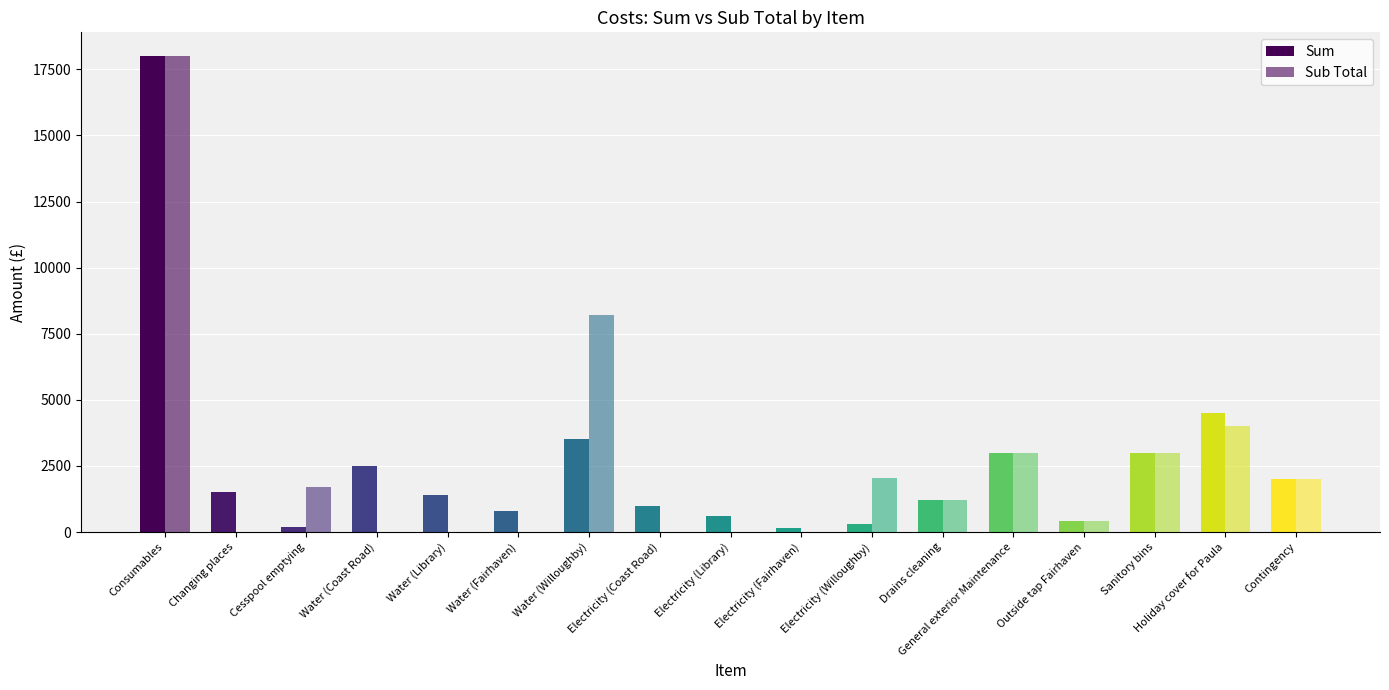

Reading right to left, what are all the values shown in this chart?

Sum: Contingency=2000	Holiday cover for Paula=4500	Sanitory bins=3000	Outside tap Fairhaven=400	General exterior Maintenance=3000	Drains cleaning=1200	Electricity (Willoughby)=300	Electricity (Fairhaven)=150	Electricity (Library)=600	Electricity (Coast Road)=1000	Water (Willoughby)=3500	Water (Fairhaven)=800	Water (Library)=1400	Water (Coast Road)=2500	Cesspool emptying=200	Changing places=1500	Consumables=18000
Sub Total: Contingency=2000	Holiday cover for Paula=4000	Sanitory bins=3000	Outside tap Fairhaven=400	General exterior Maintenance=3000	Drains cleaning=1200	Electricity (Willoughby)=2050	Electricity (Fairhaven)=0	Electricity (Library)=0	Electricity (Coast Road)=0	Water (Willoughby)=8200	Water (Fairhaven)=0	Water (Library)=0	Water (Coast Road)=0	Cesspool emptying=1700	Changing places=0	Consumables=18000